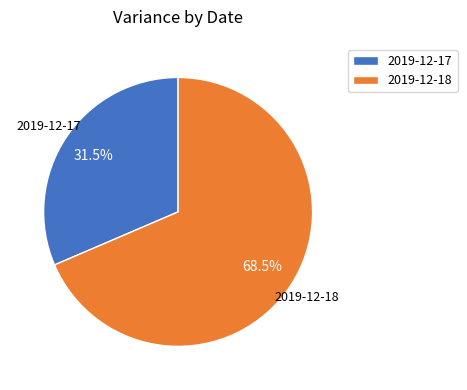

To the nearest percent, what is the difference between the largest and smallest slice percentages?

37%